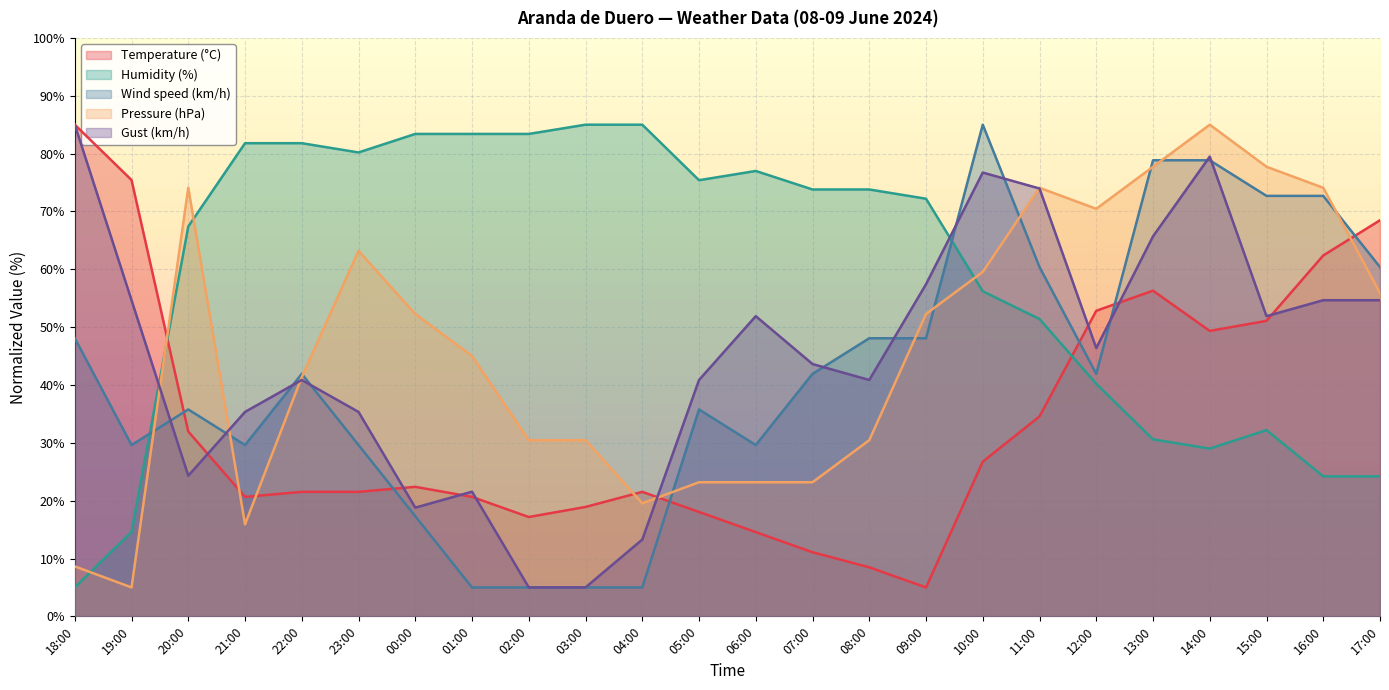

What is the total value across all series at 07:00?

193.6